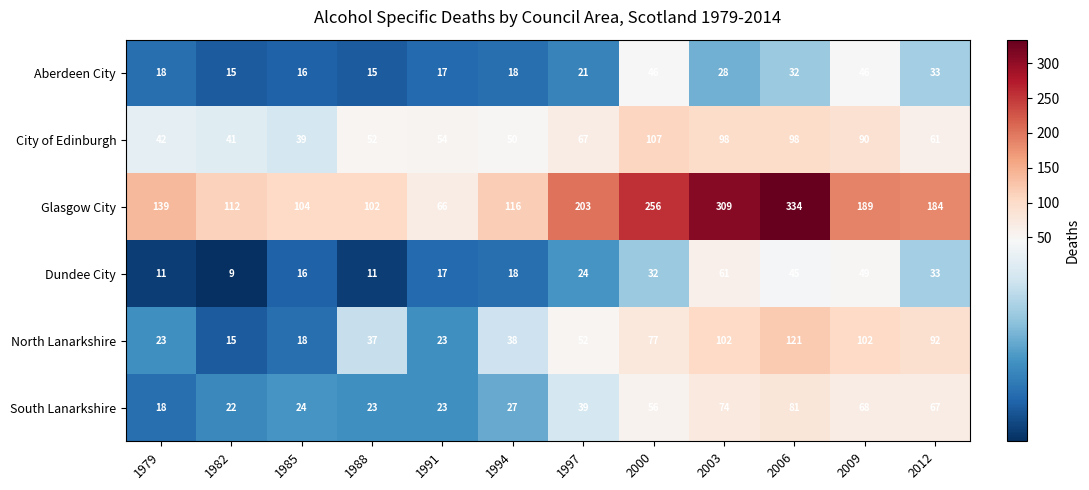

What is the maximum value shown in the chart?

334